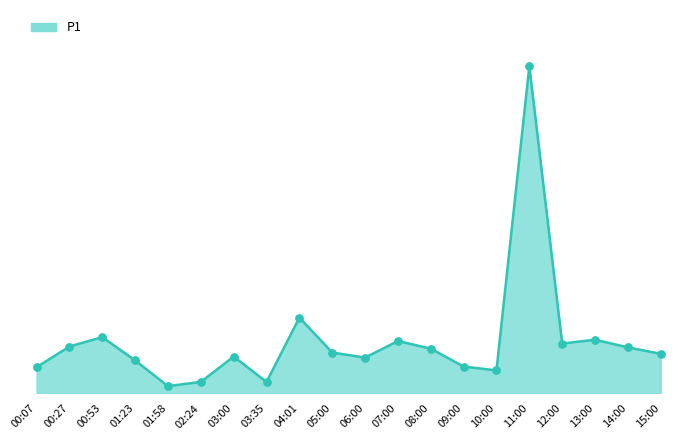

Between 12:00 and 05:00, which is larger?

12:00